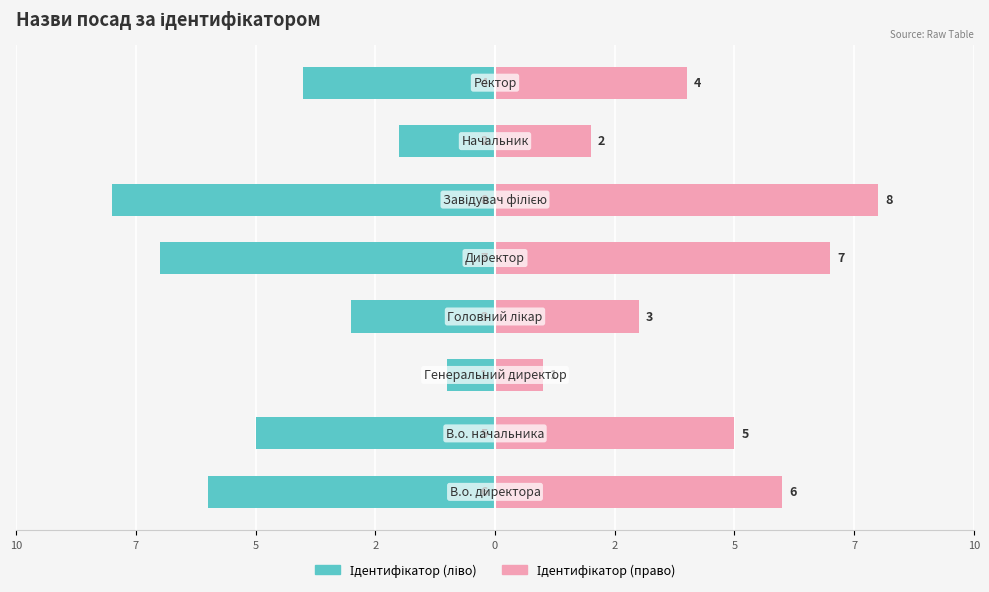

What are all the series names shown in the legend?

Ідентифікатор (ліво), Ідентифікатор (право)